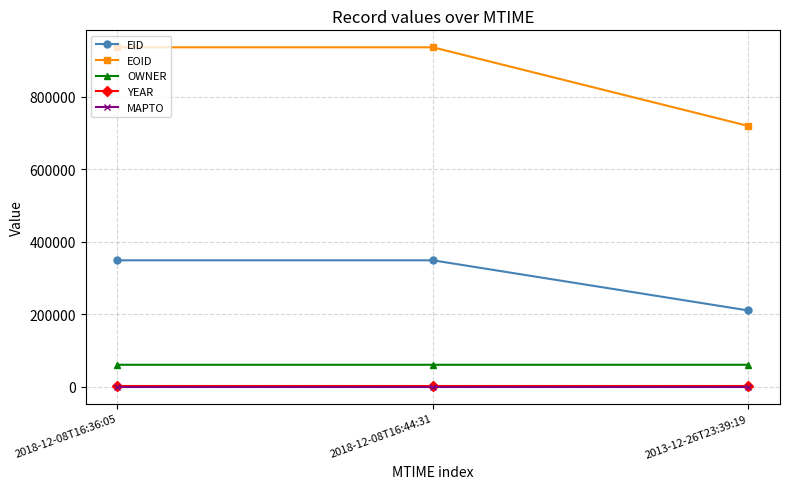

Where is EID nearest to the value 279286?

2018-12-08T16:36:05